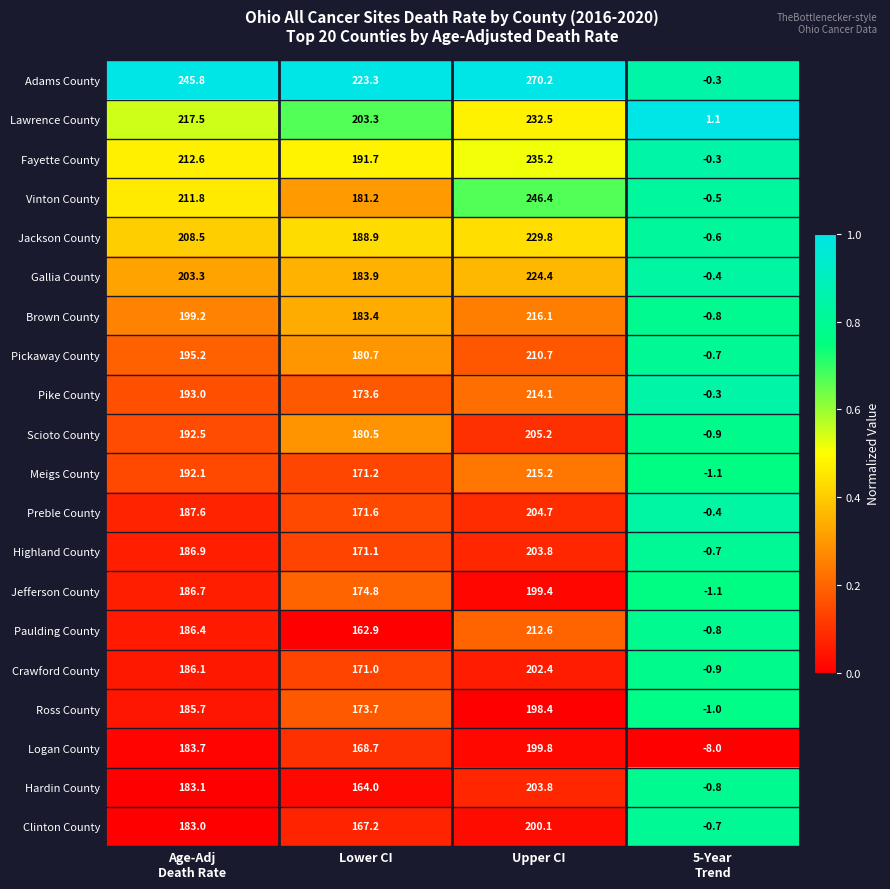

What is the average value of the Vinton County series?

159.7